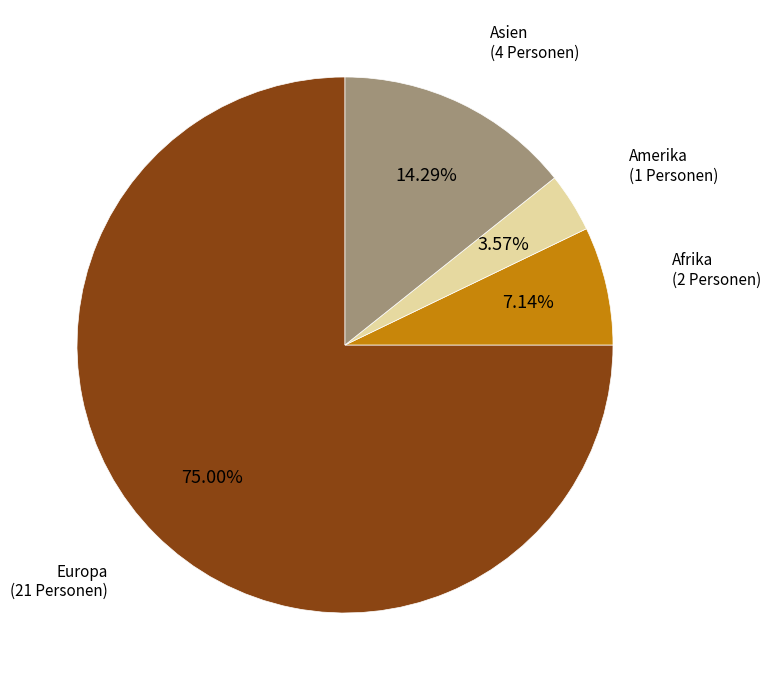

True or false: Afrika accounts for 7% of the total.

True